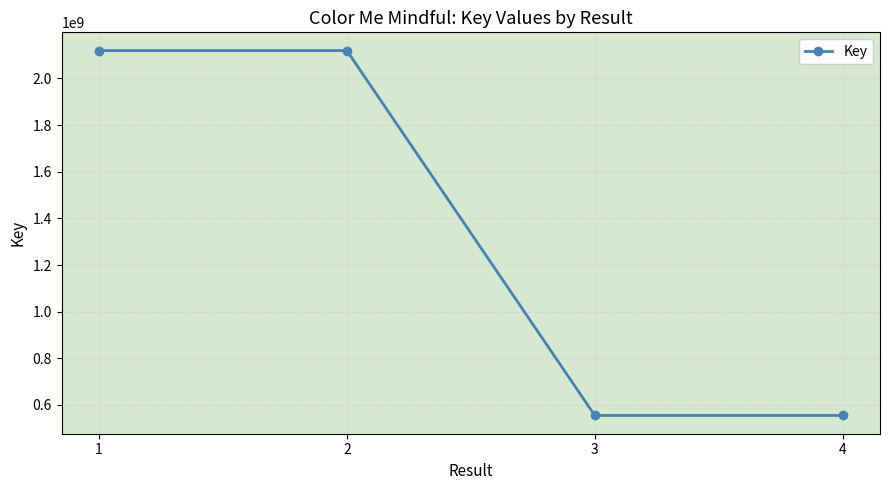

At which category does the data reach its first local valley?

3